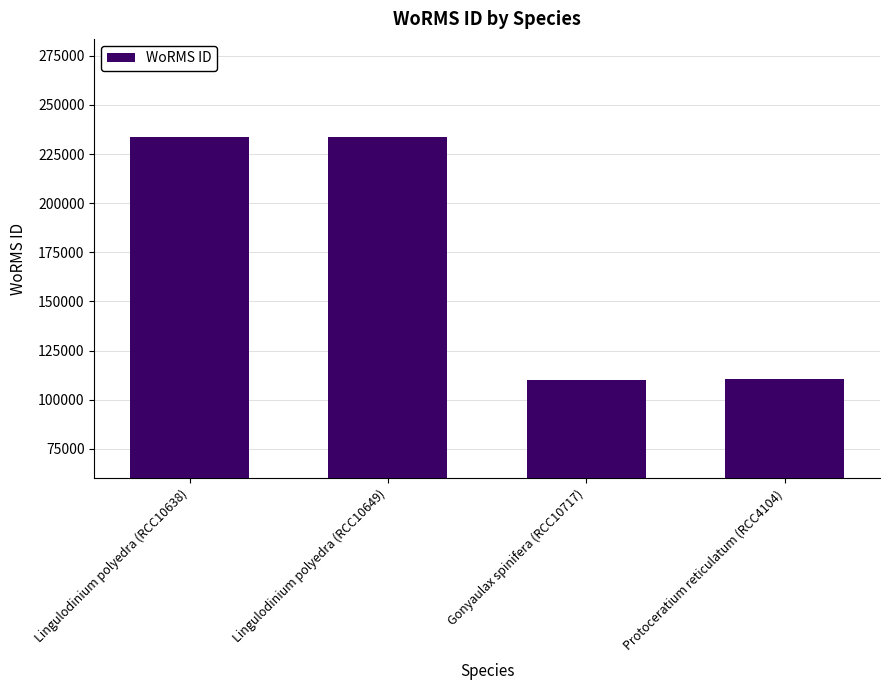

What is the change in value from Lingulodinium polyedra (RCC10638) to Protoceratium reticulatum (RCC4104)?

-123271